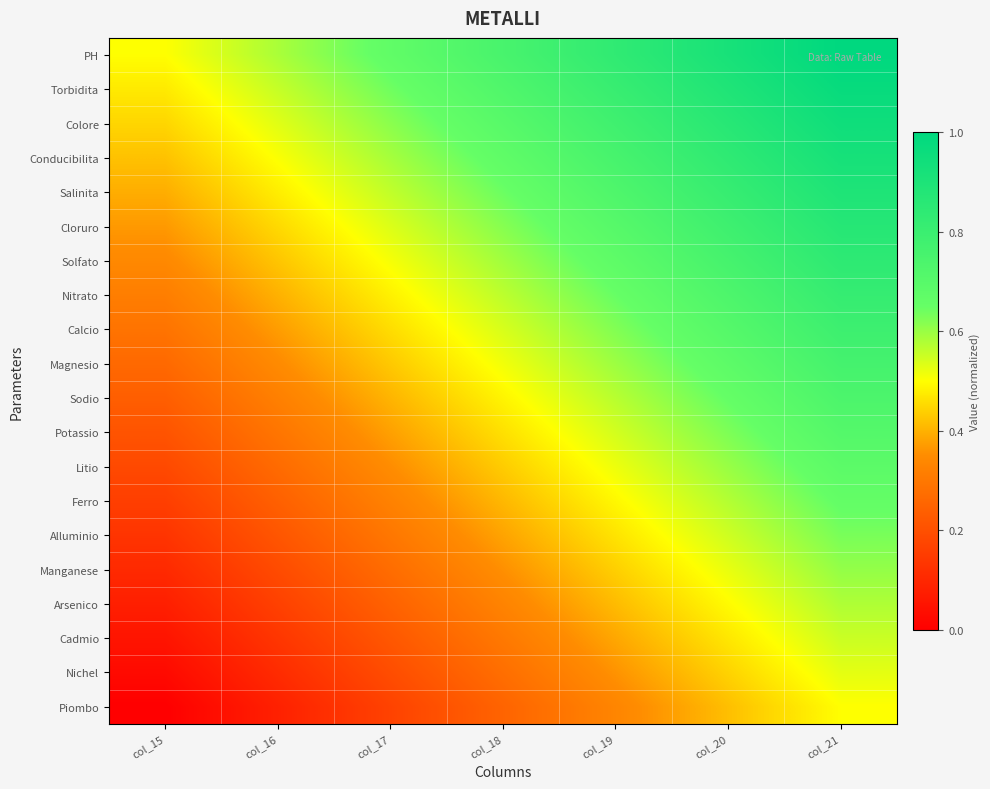

What is the maximum value shown in the chart?

1.0